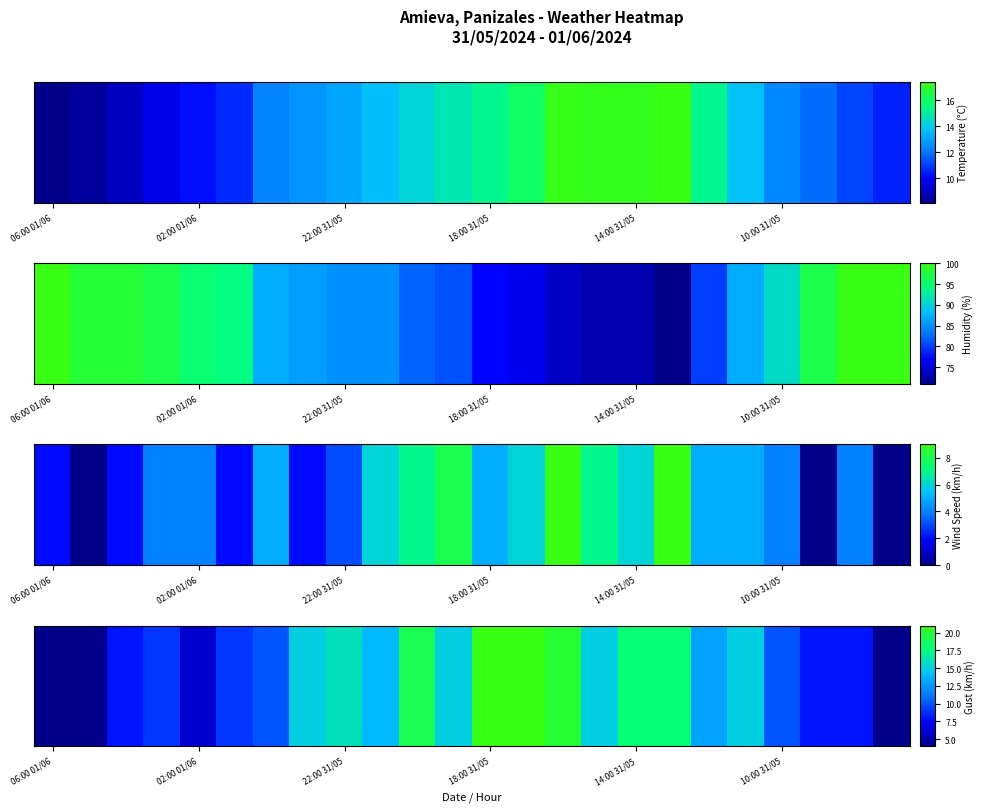

What is the average value?

12